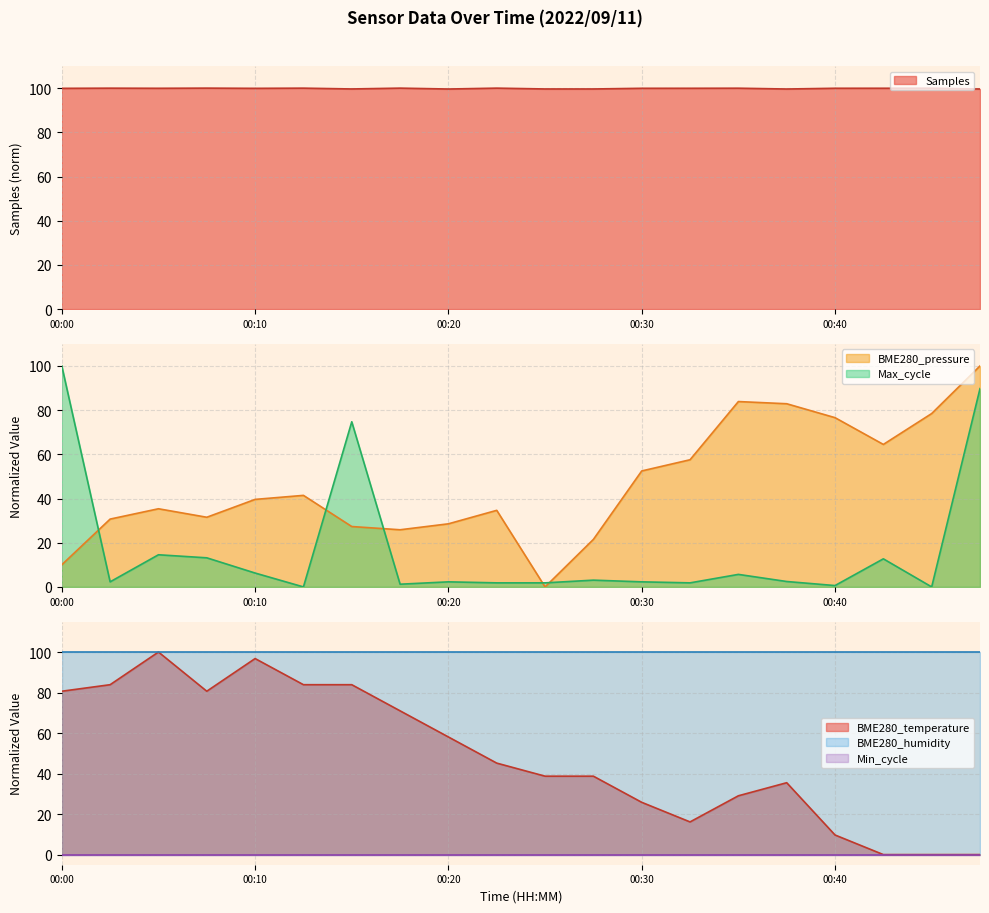

At which category does Max_cycle reach its first local peak?

00:05